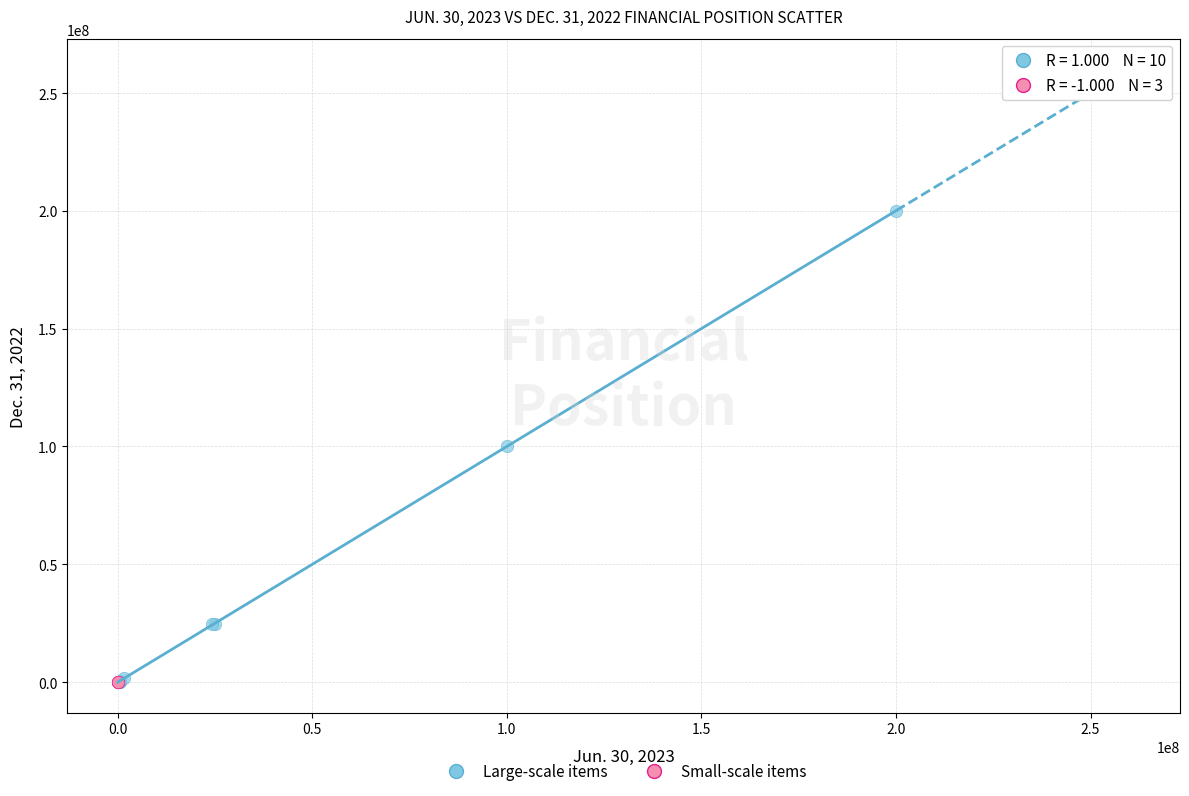

Which series has the widest spread of Y values?

Large-scale items